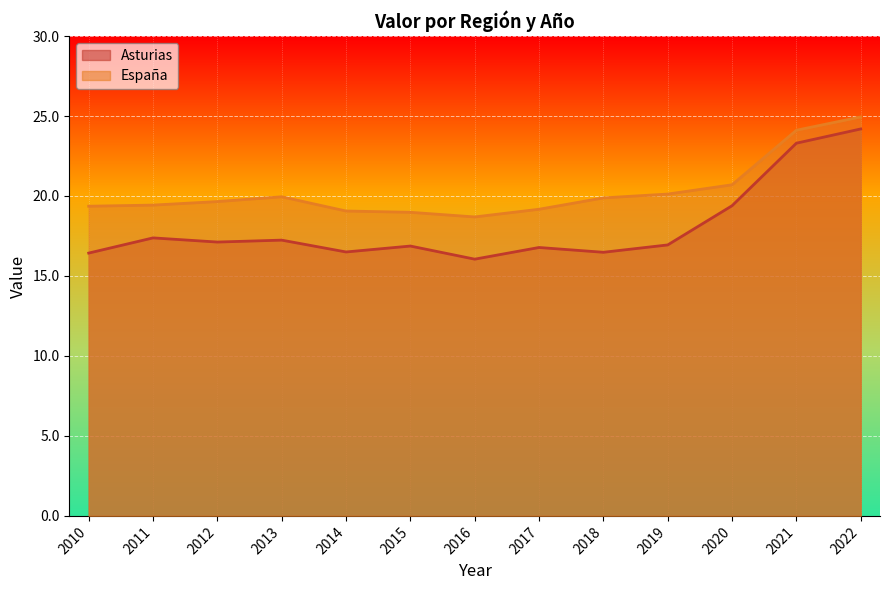

Is it true that Asturias equals 16.9 at 2015?

True